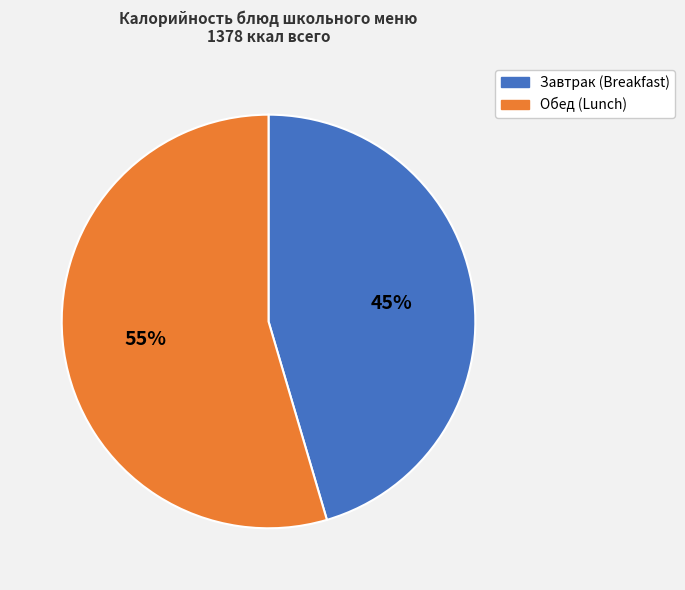

Is there a majority slice in this chart?

Yes